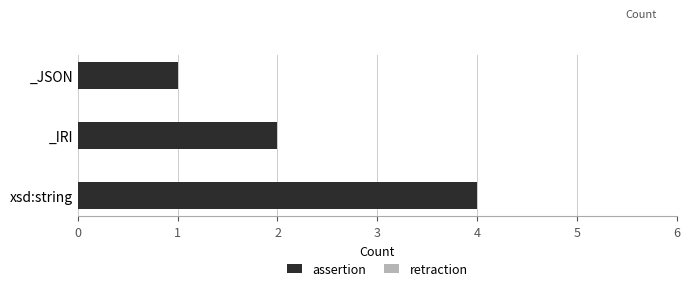

Rank the categories by value from lowest to highest.

_JSON, _IRI, xsd:string